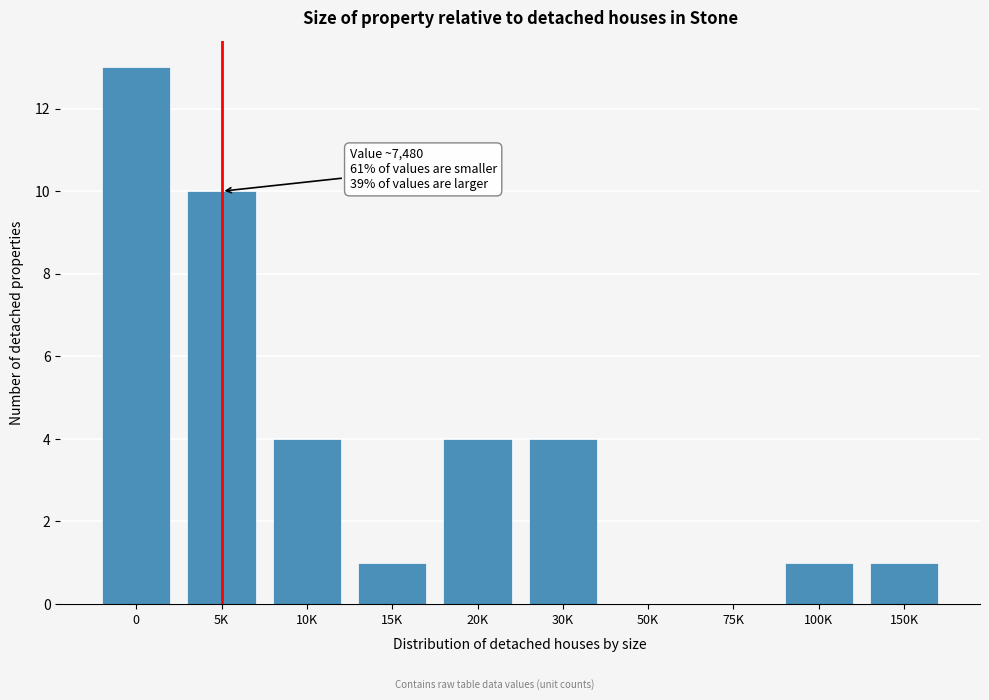

Reading right to left, extract all data points from this chart.

150K=1	100K=1	75K=0	50K=0	30K=4	20K=4	15K=1	10K=4	5K=10	0=13